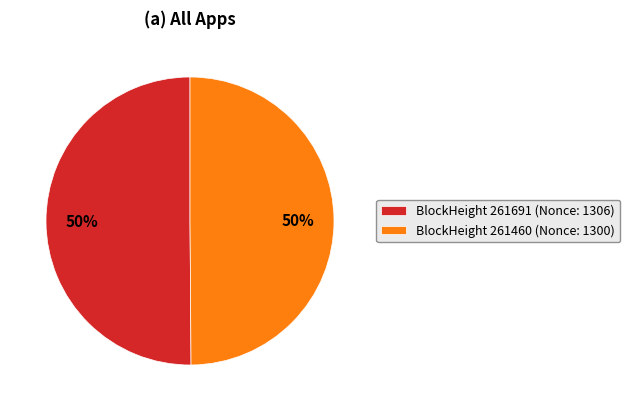

Is it true that BlockHeight 261460 (Nonce: 1300) is 50% of the pie?

True